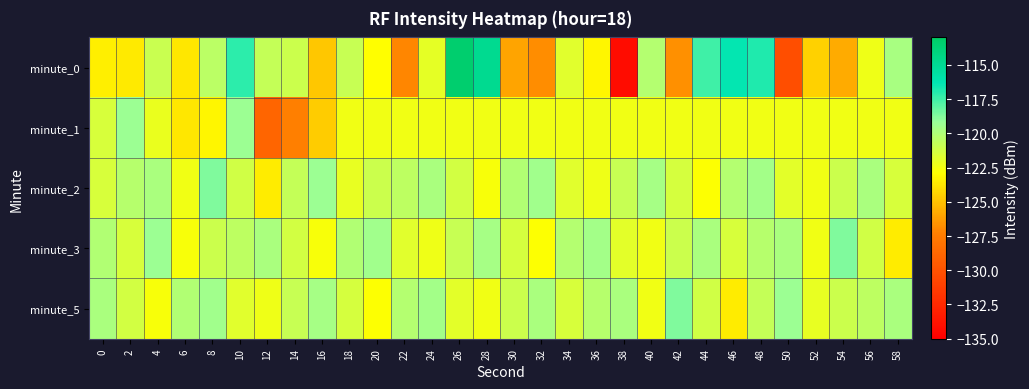

Reading left to right, list all the values displayed in this chart.

minute_0: 0=-123.4	2=-123.6	4=-121.0	6=-123.7	8=-120.5	10=-117.2	12=-120.8	14=-121.0	16=-124.8	18=-120.8	20=-122.9	22=-127.0	24=-122.0	26=-113.4	28=-114.8	30=-126.0	32=-126.8	34=-121.8	36=-123.2	38=-134.2	40=-120.2	42=-126.7	44=-117.5	46=-116.4	48=-116.9	50=-130.2	52=-124.4	54=-125.8	56=-122.3	58=-119.8
minute_1: 0=-121.5	2=-119.4	4=-122.1	6=-123.7	8=-123.2	10=-119.4	12=-128.8	14=-127.4	16=-124.7	18=-122.4	20=-122.4	22=-122.4	24=-122.4	26=-122.4	28=-122.4	30=-122.4	32=-122.4	34=-122.4	36=-122.4	38=-122.4	40=-122.4	42=-122.4	44=-122.4	46=-122.4	48=-122.4	50=-122.4	52=-122.4	54=-122.4	56=-122.4	58=-122.4
minute_2: 0=-121.5	2=-120.3	4=-119.8	6=-122.4	8=-118.7	10=-121.2	12=-123.5	14=-120.8	16=-119.3	18=-122.1	20=-121.0	22=-120.5	24=-119.8	26=-121.3	28=-122.7	30=-120.1	32=-119.5	34=-121.8	36=-122.3	38=-120.9	40=-119.7	42=-121.4	44=-122.8	46=-120.2	48=-119.6	50=-121.9	52=-122.4	54=-121.0	56=-119.8	58=-121.5
minute_3: 0=-120.1	2=-121.5	4=-119.3	6=-122.7	8=-121.0	10=-120.5	12=-119.8	14=-121.3	16=-122.7	18=-120.1	20=-119.5	22=-121.8	24=-122.3	26=-120.9	28=-119.7	30=-121.4	32=-122.8	34=-120.2	36=-119.6	38=-121.9	40=-122.4	42=-121.0	44=-119.8	46=-121.5	48=-120.3	50=-119.8	52=-122.4	54=-118.7	56=-121.2	58=-123.5
minute_5: 0=-119.8	2=-121.3	4=-122.7	6=-120.1	8=-119.5	10=-121.8	12=-122.3	14=-120.9	16=-119.7	18=-121.4	20=-122.8	22=-120.2	24=-119.6	26=-121.9	28=-122.4	30=-121.0	32=-119.8	34=-121.5	36=-120.3	38=-119.8	40=-122.4	42=-118.7	44=-121.2	46=-123.5	48=-120.8	50=-119.3	52=-122.1	54=-121.0	56=-120.5	58=-119.8